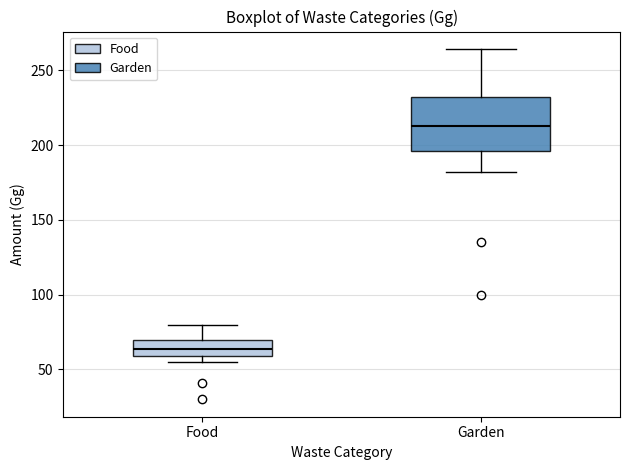

Reading left to right, transcribe this box plot: for each box, give where its median line is, the range the box spans, and where its two whiskers end, as read against the y-axis. The values are not printed on the chart, so give them approximately, as read against the axis.

Food: median 65, box 60 to 70, whiskers 55 to 80
Garden: median 215, box 195 to 230, whiskers 180 to 265